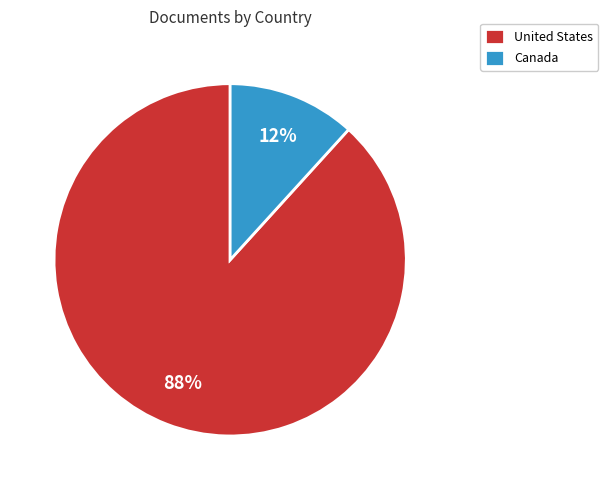

What is the majority slice?

United States